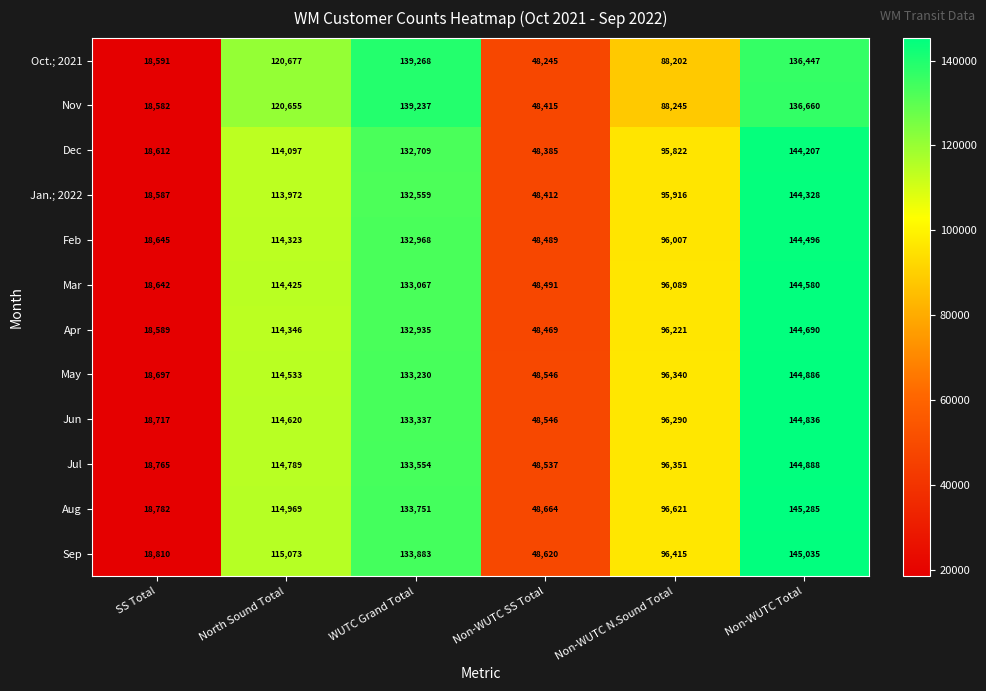

The May series shows 96340 at Non-WUTC N.Sound Total. True or false?

True